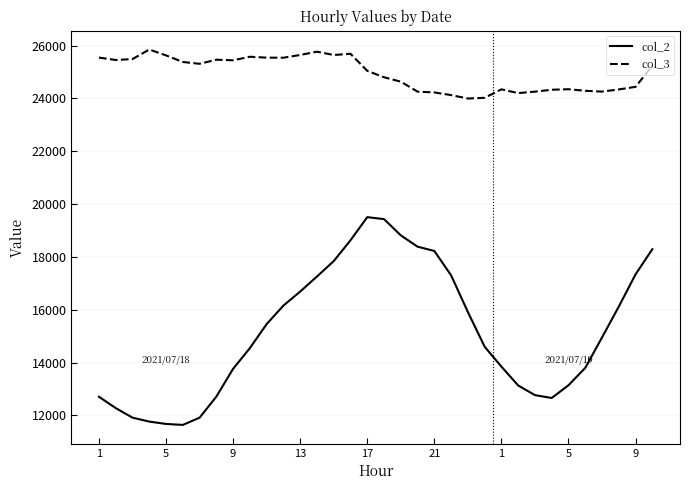

What is the minimum value shown in the chart?

11640